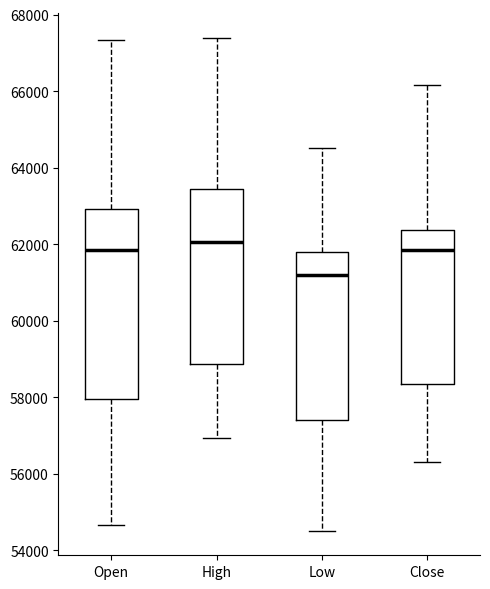

Comparing the boxes themselves (not the whiskers), which one is the tallest?

Open